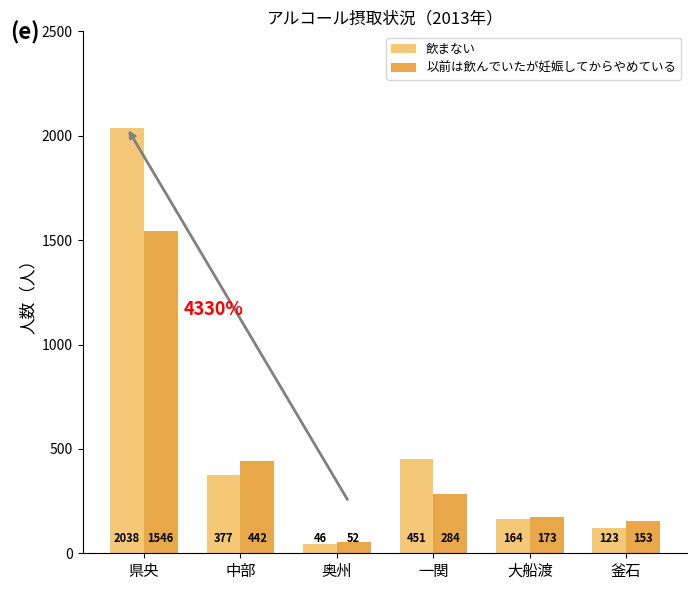

At which label does 以前は飲んでいたが妊娠してからやめている first exceed 284?

県央